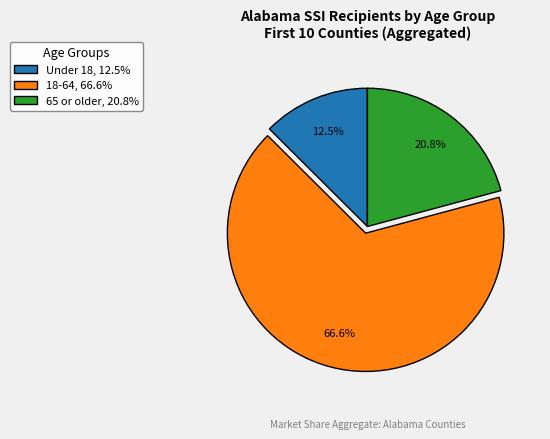

What is the largest slice in the pie chart?

18-64, 66.6%